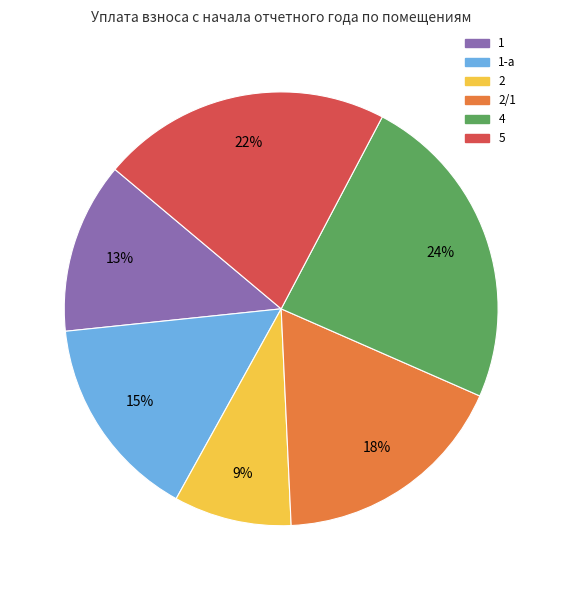

To the nearest percent, what is the difference between the largest and smallest slice percentages?

15%